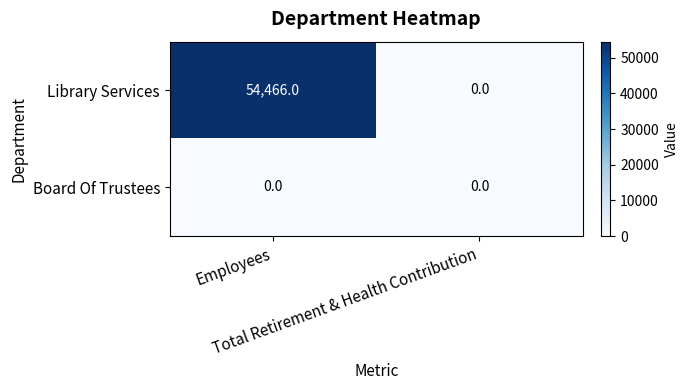

Rank the series by their average value, from lowest to highest.

Board Of Trustees, Library Services